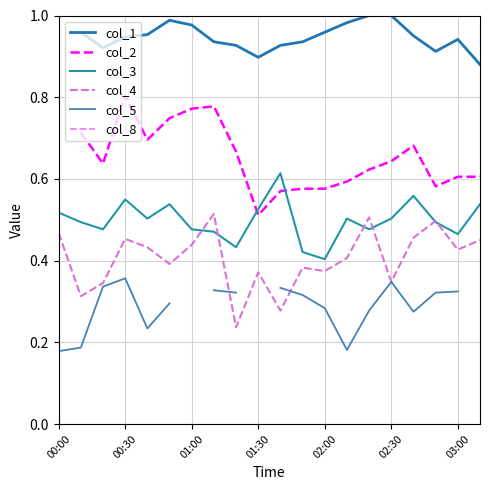

True or false: col_3 has a value of 0.5 at 02:30.

True